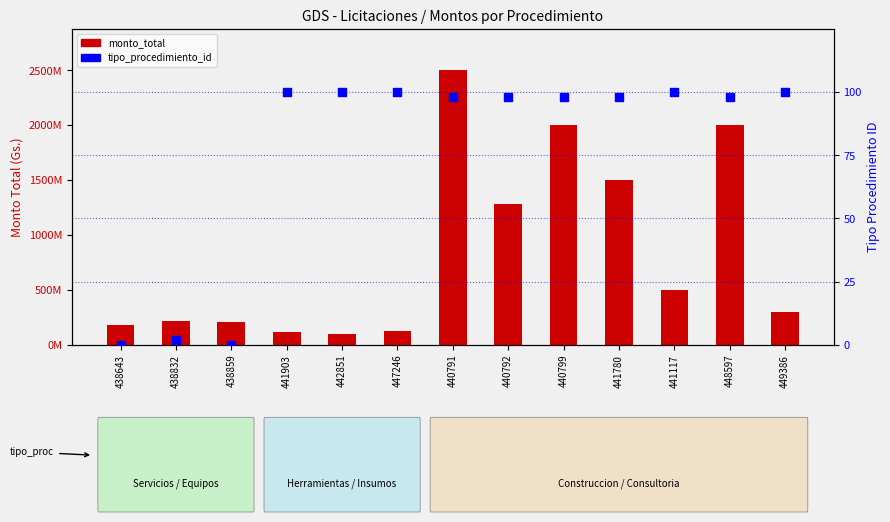

Is the value of monto_total at 447246 greater than the value of tipo_procedimiento_id at 438832?

Yes